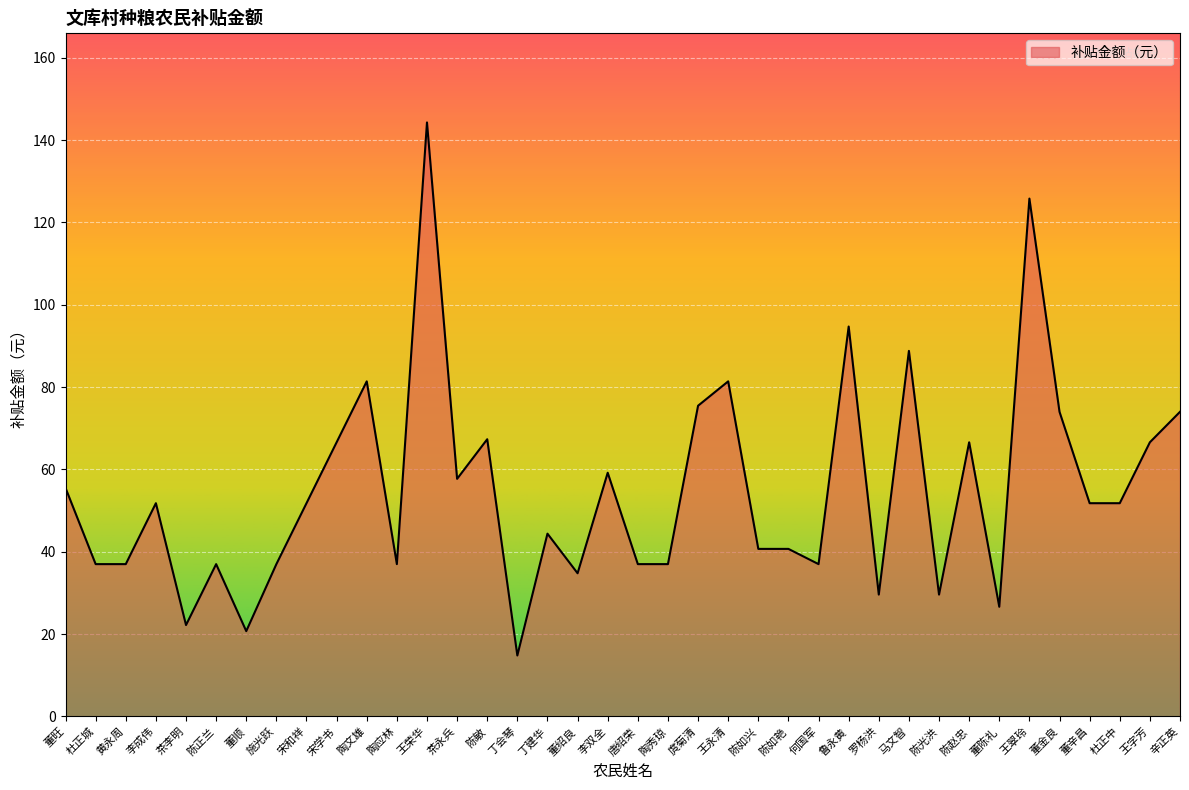

What is the sum of the values at 宋学书 and 董顺?

87.3